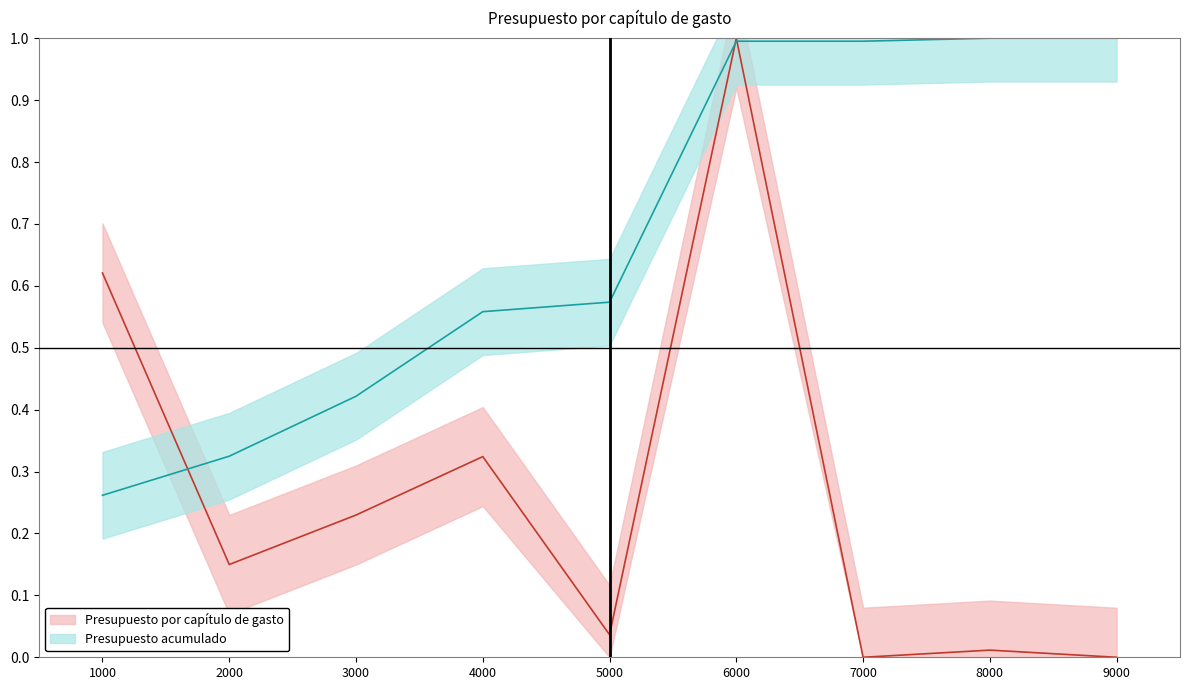

The value of Presupuesto acumulado at 3000 is 0.7. True or false?

False